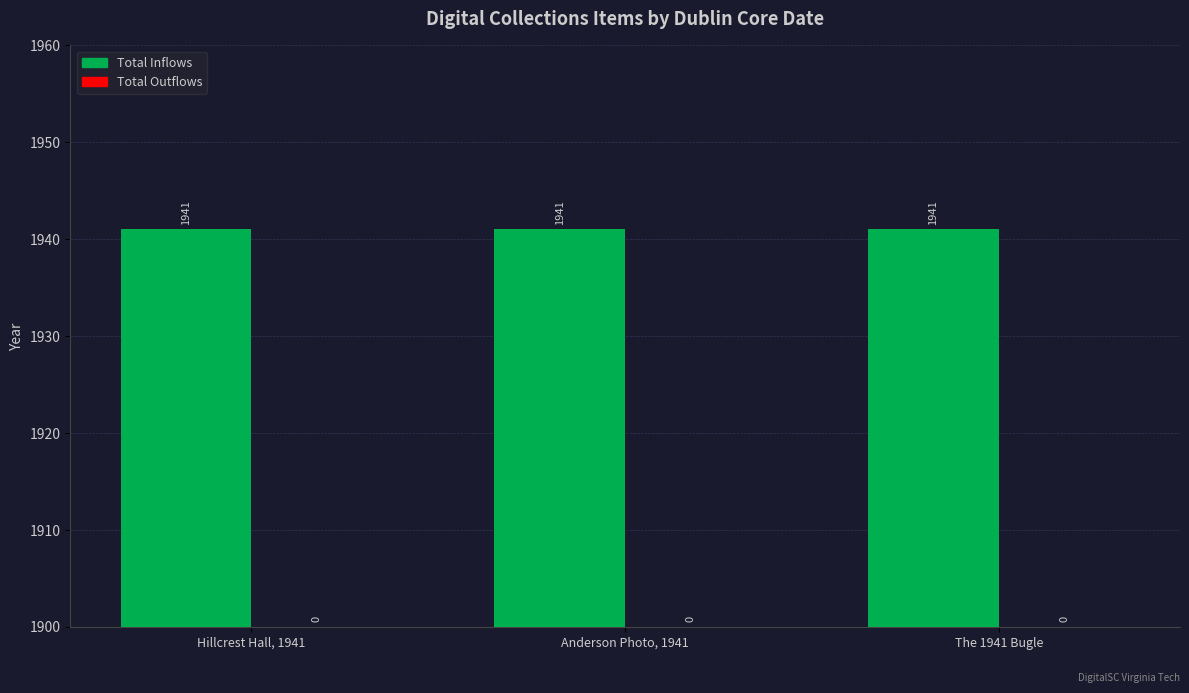

What are all the series names shown in the legend?

Total Inflows, Total Outflows